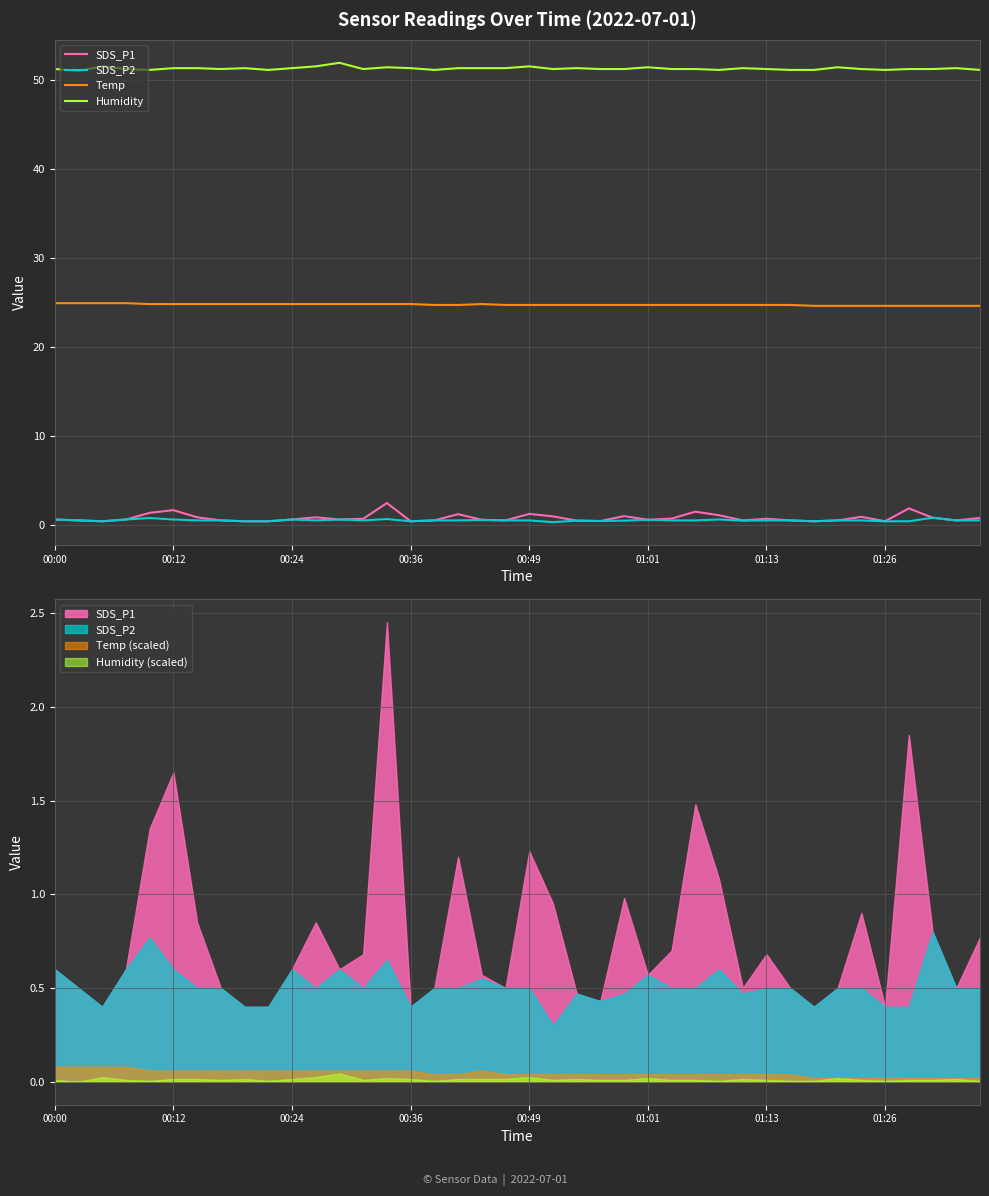

What is the value of the SDS_P2 point at the 6th from the left?

0.6